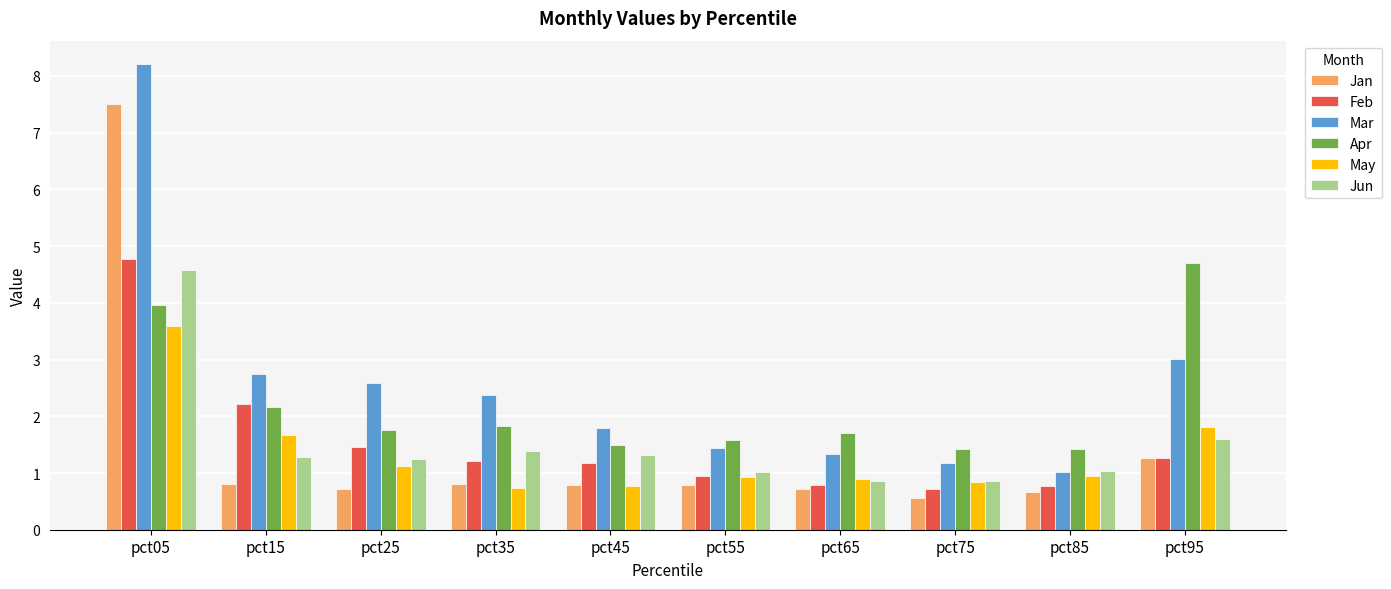

How many bars are there in total?

60